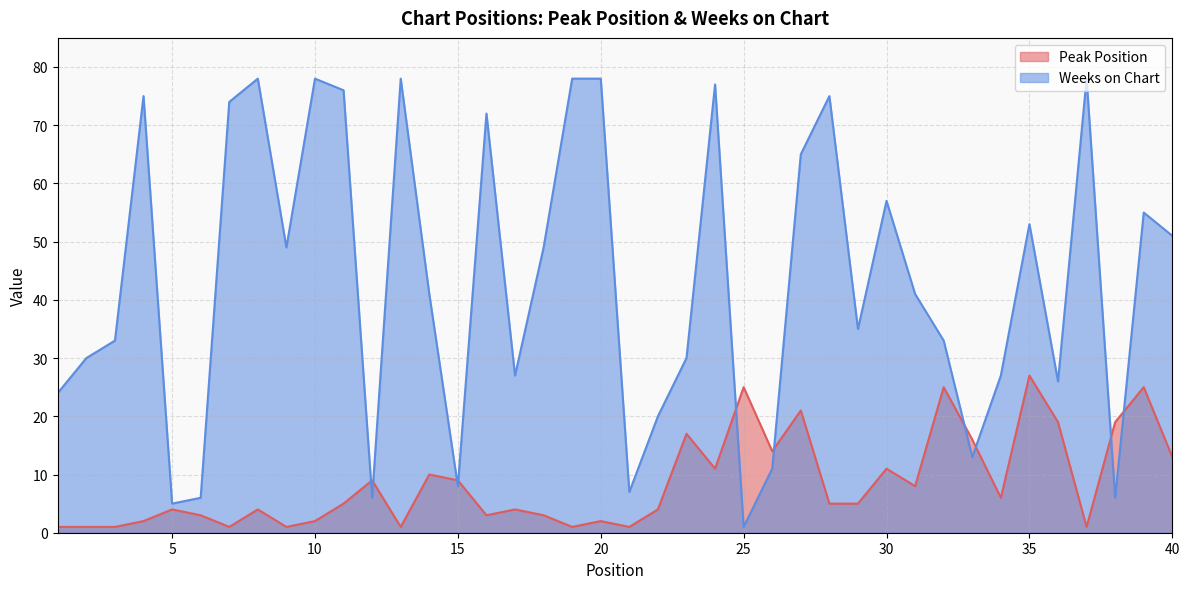

Which has a higher value, 20 or 1?

20